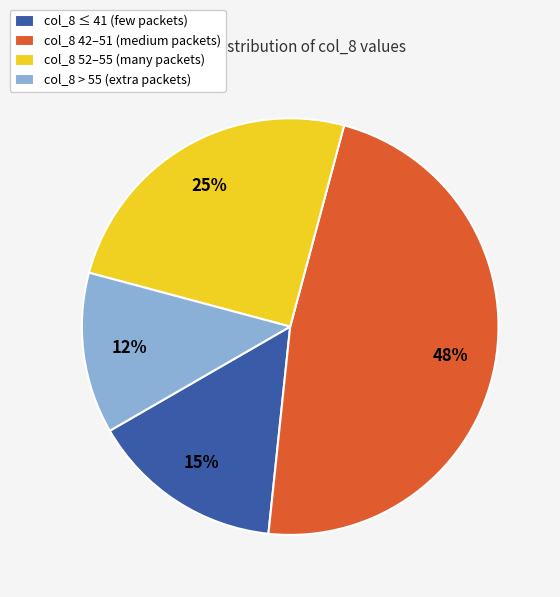

True or false: col_8 > 55 (extra packets) accounts for 12% of the total.

True